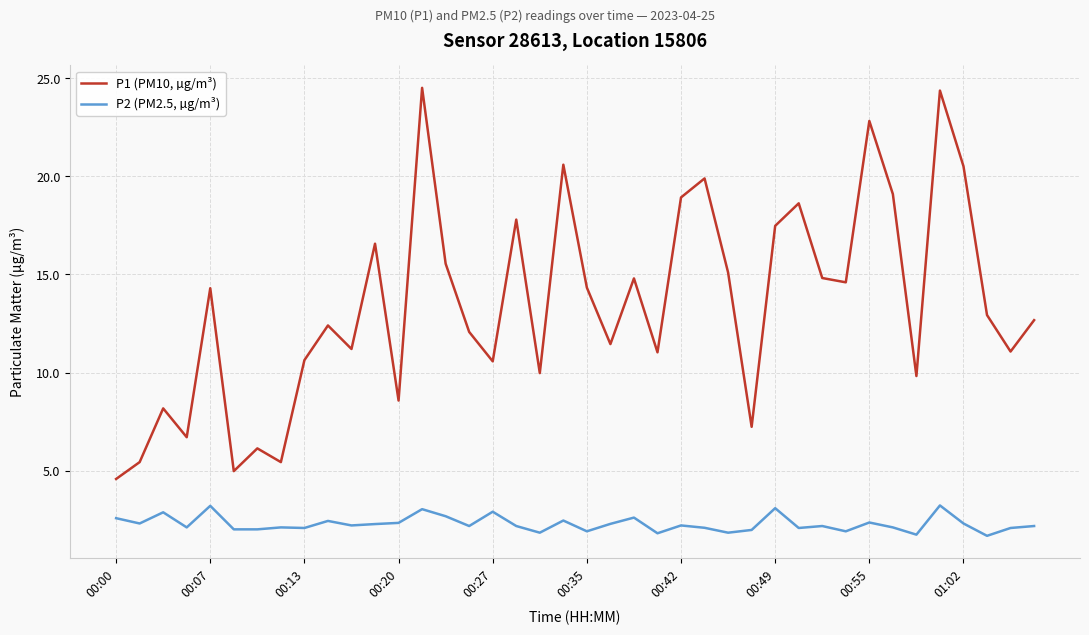

Which series has the largest range (max minus min)?

P1 (PM10, µg/m³)